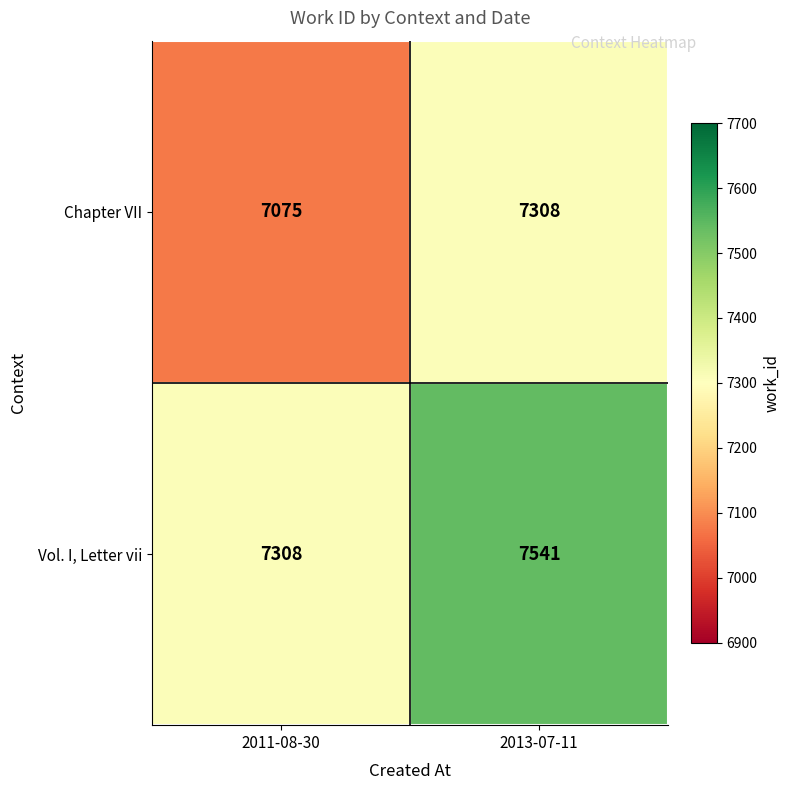

What is the difference between the highest and lowest values at 2011-08-30?

233